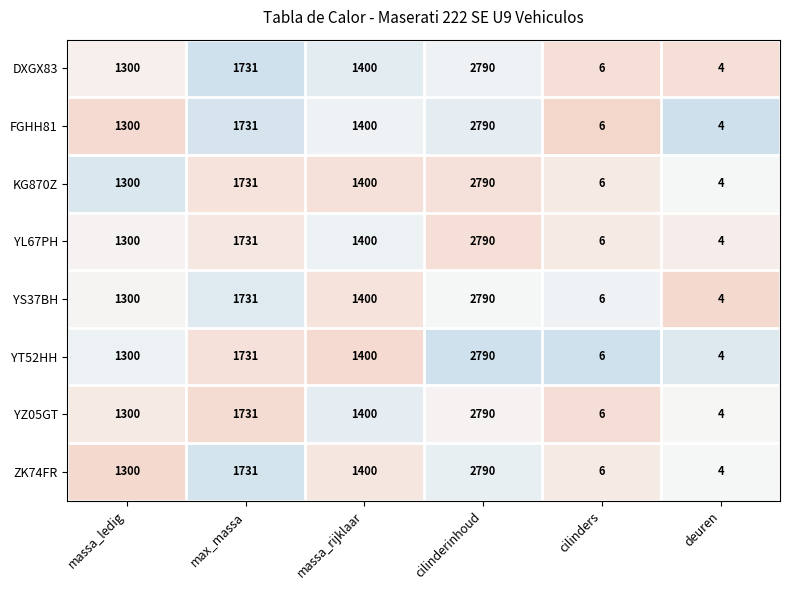

Read the FGHH81 value at max_massa, to the nearest 50.

1750